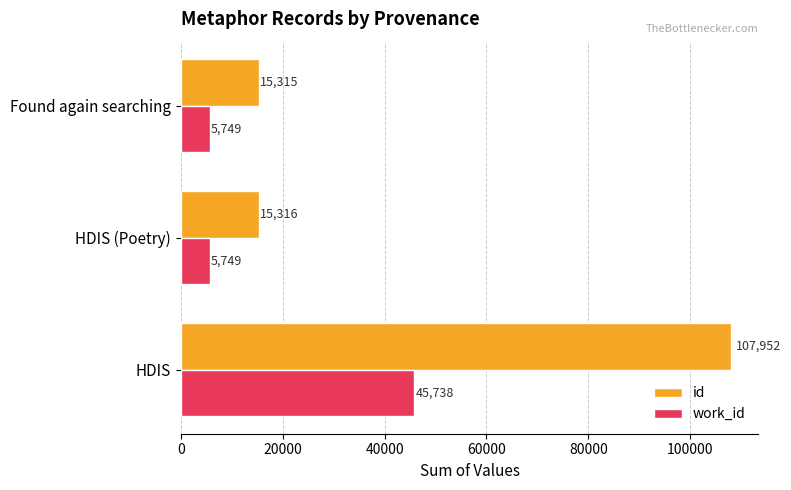

Rank the series by their average value, from highest to lowest.

id, work_id